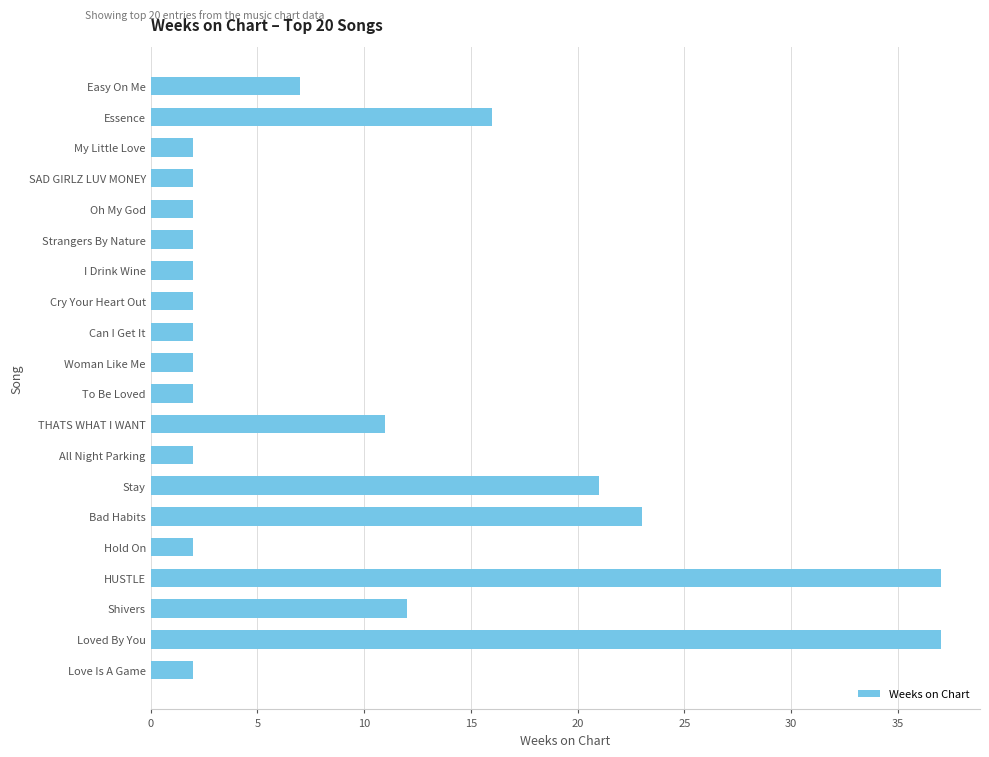

What is the maximum value shown in the chart?

37